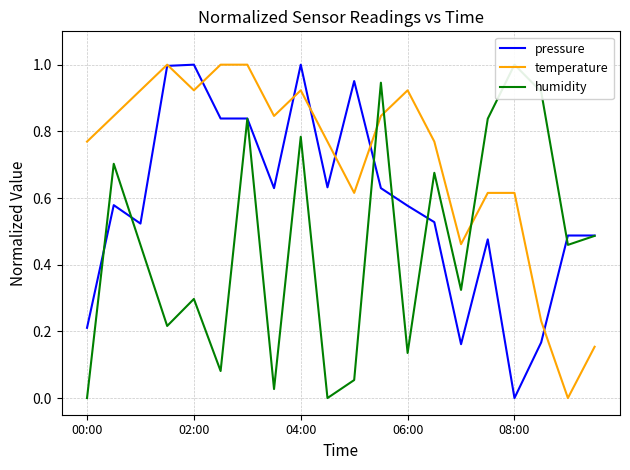

The pressure series shows 1.3 at 04:00. True or false?

False